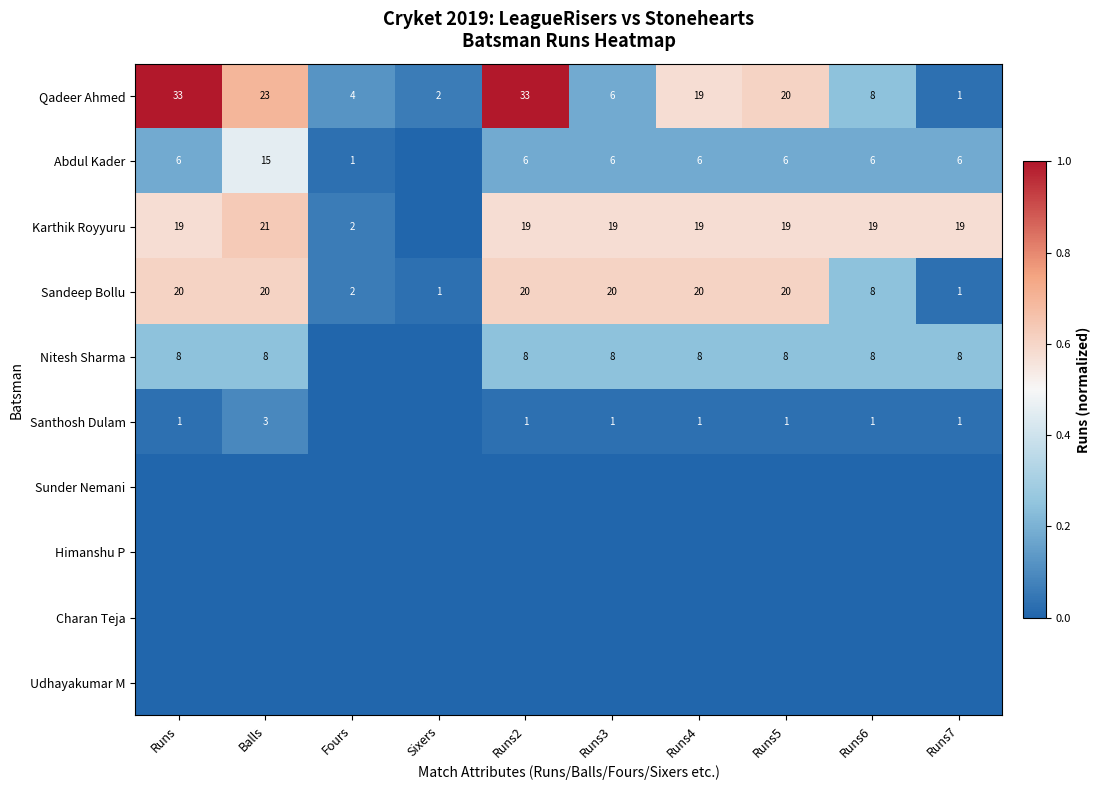

What is the difference between the highest and lowest values at Runs7?

0.6